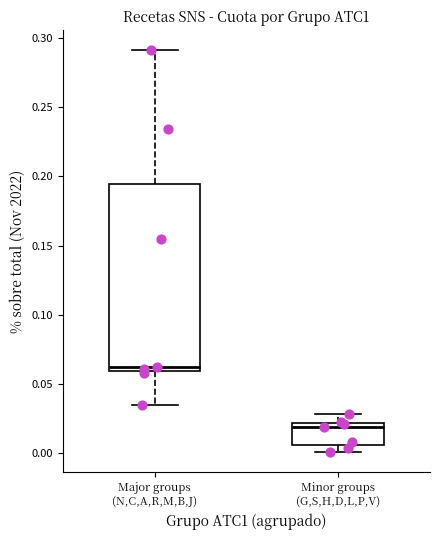

Which box's median line is the highest?

Major groups (N,C,A,R,M,B,J)